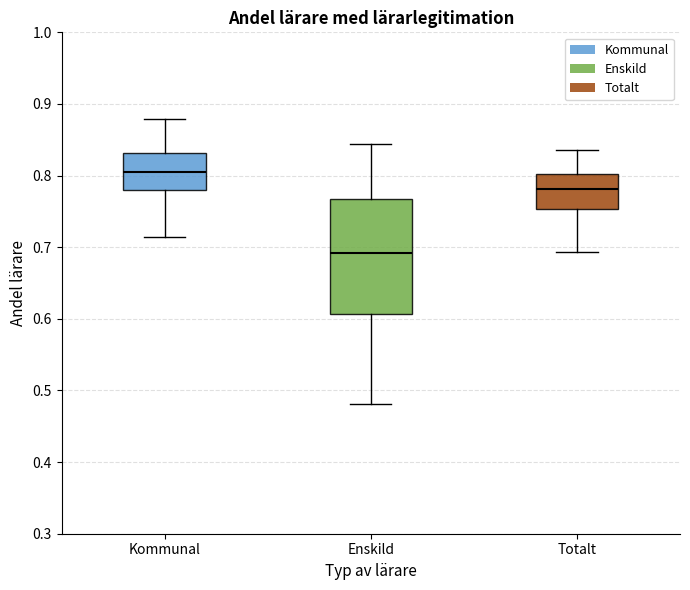

Reading left to right, read every box against the y-axis: the position of its median line, the range the box covers, and the ends of its whiskers. The values are not printed on the chart, so give them approximately, as read against the axis.

Kommunal: median 0.80, box 0.78 to 0.83, whiskers 0.71 to 0.88
Enskild: median 0.69, box 0.61 to 0.77, whiskers 0.48 to 0.84
Totalt: median 0.78, box 0.75 to 0.80, whiskers 0.69 to 0.84